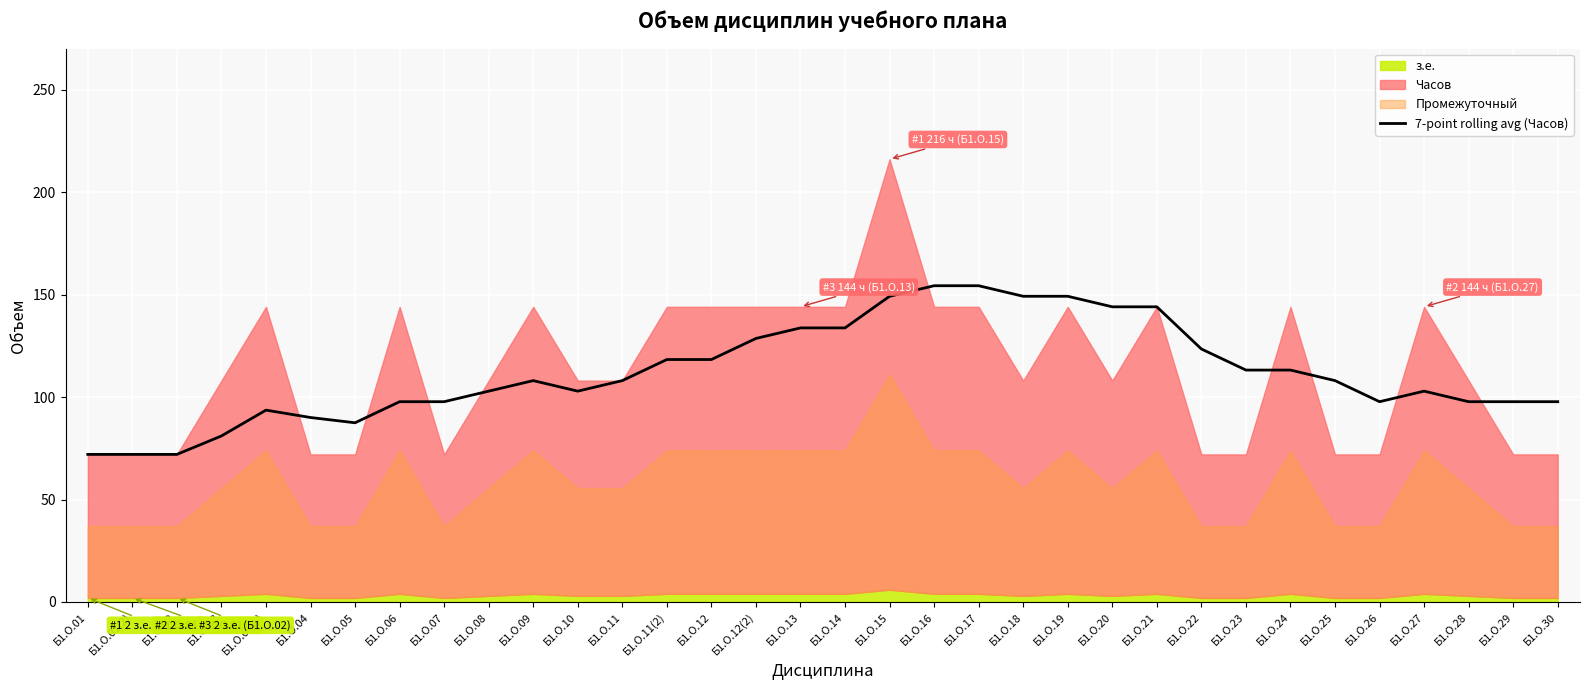

Is it true that 7-point rolling avg (Часов) equals 154.3 at Б1.О.16?

True